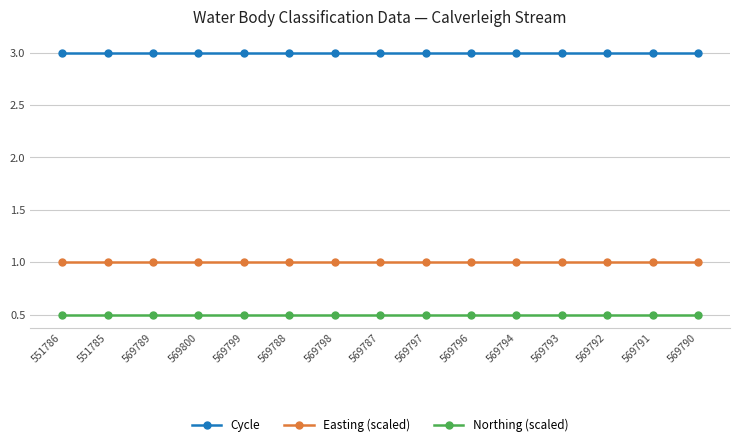

List the series in order of their overall mean, lowest first.

Northing (scaled), Easting (scaled), Cycle